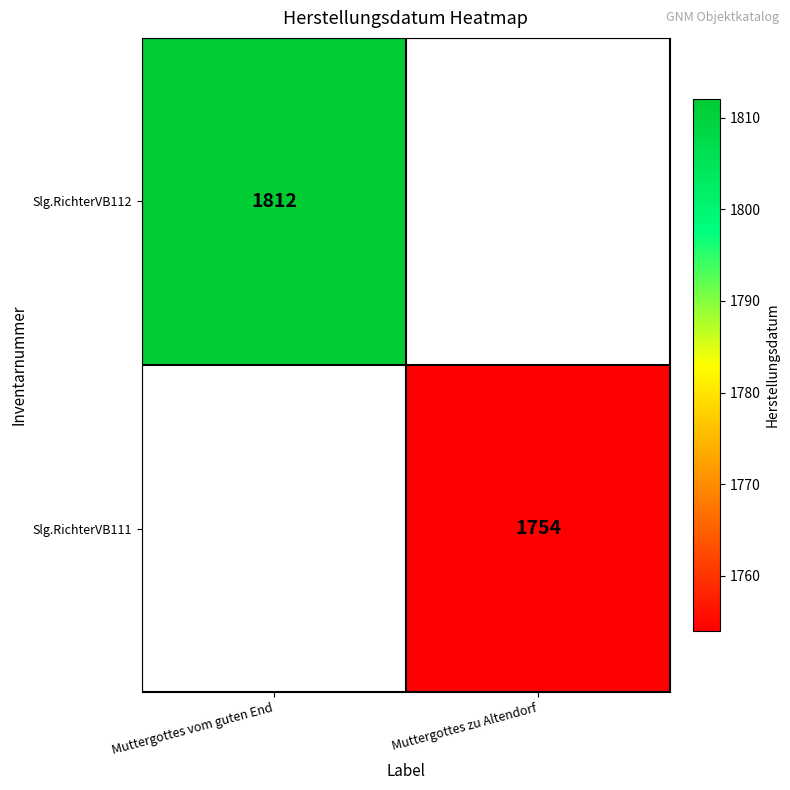

The value of Slg.RichterVB111 at Muttergottes zu Altendorf is 1754. True or false?

True